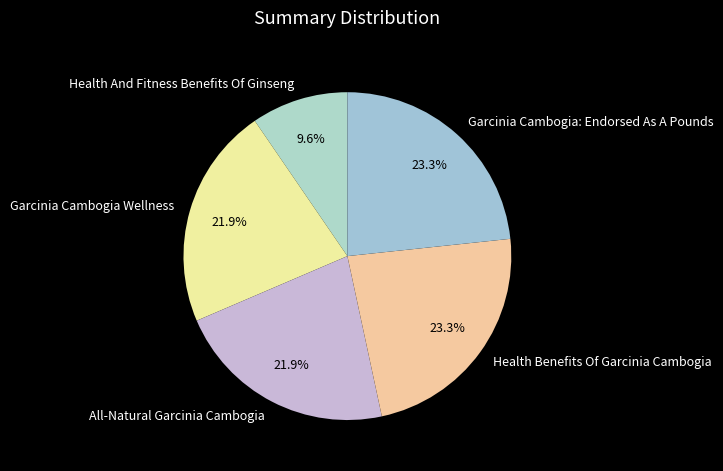

To the nearest percent, what is the average slice percentage?

20%